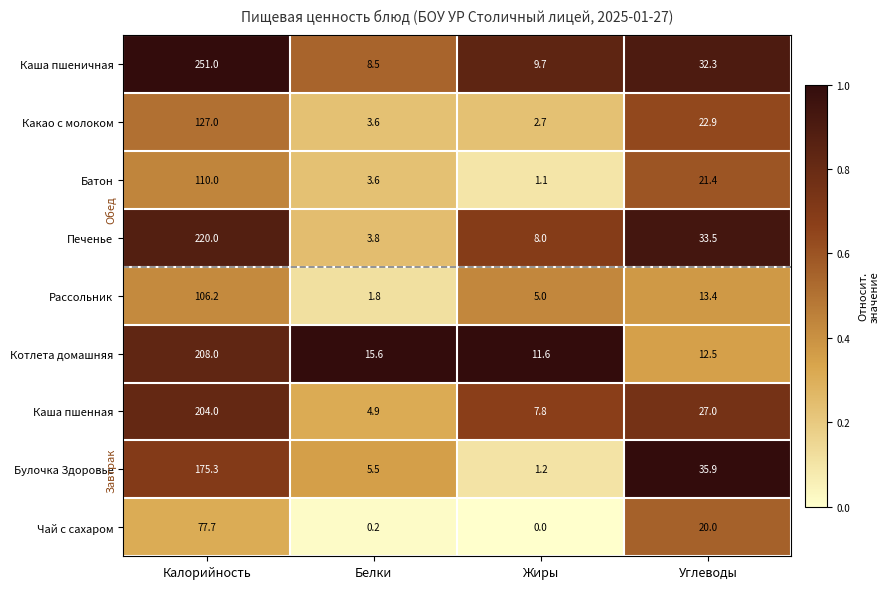

What is the difference between the Рассольник values at Белки and Калорийность?

104.4